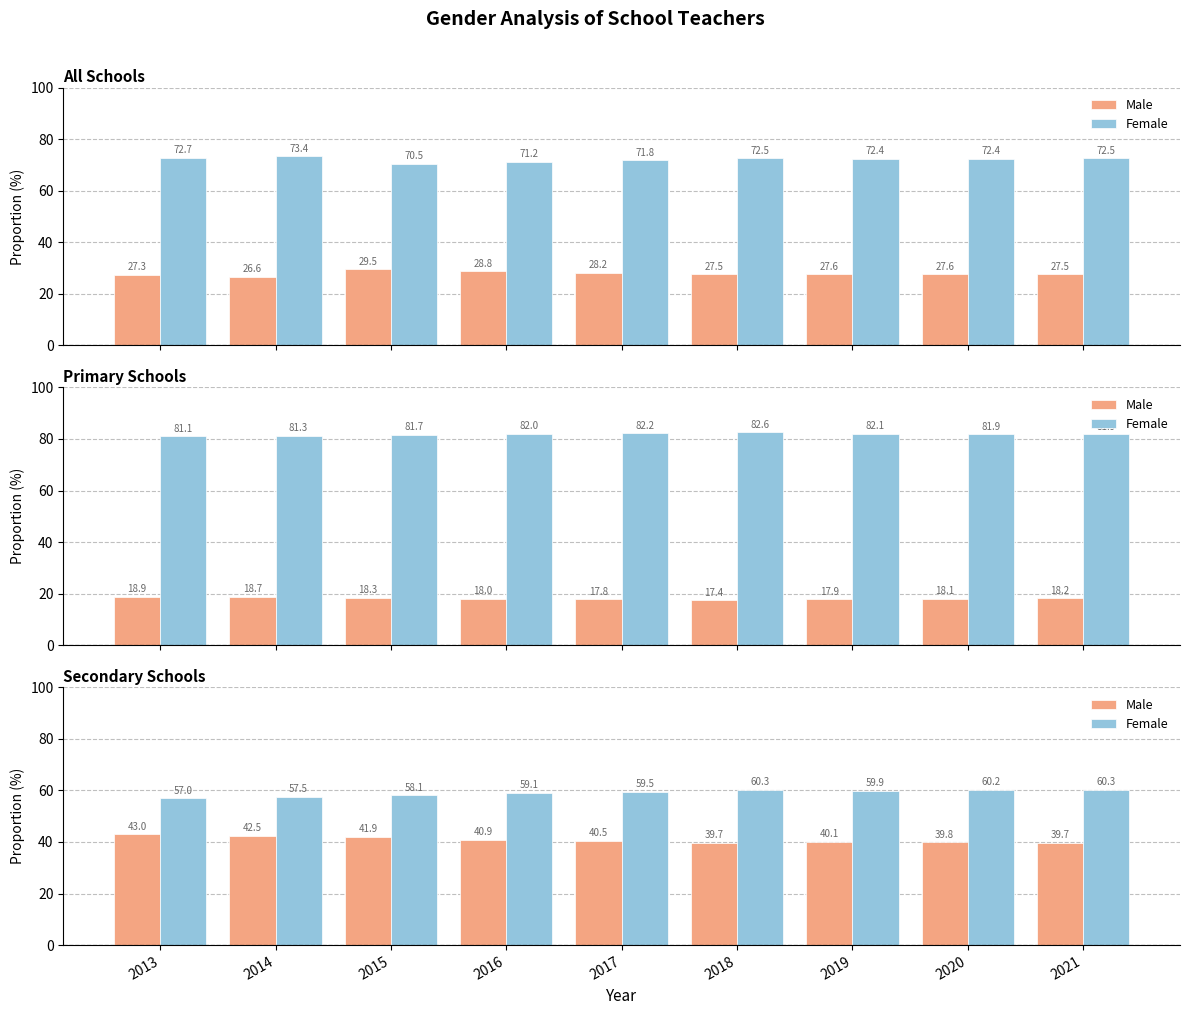

What is the average value of the Male series?

40.9